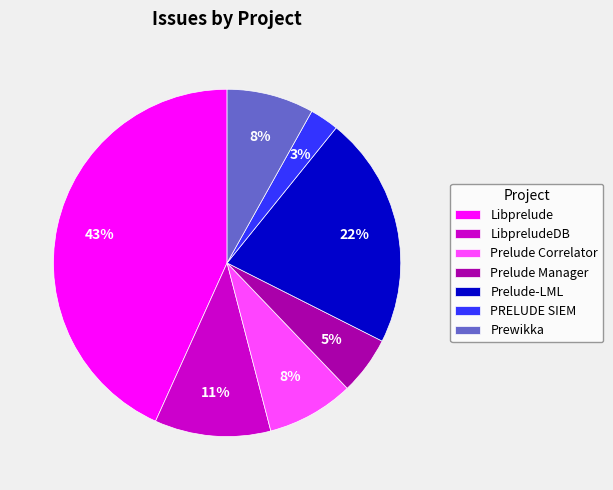

To the nearest percent, what is the difference between the Libprelude and Prelude Manager slice percentages?

38%